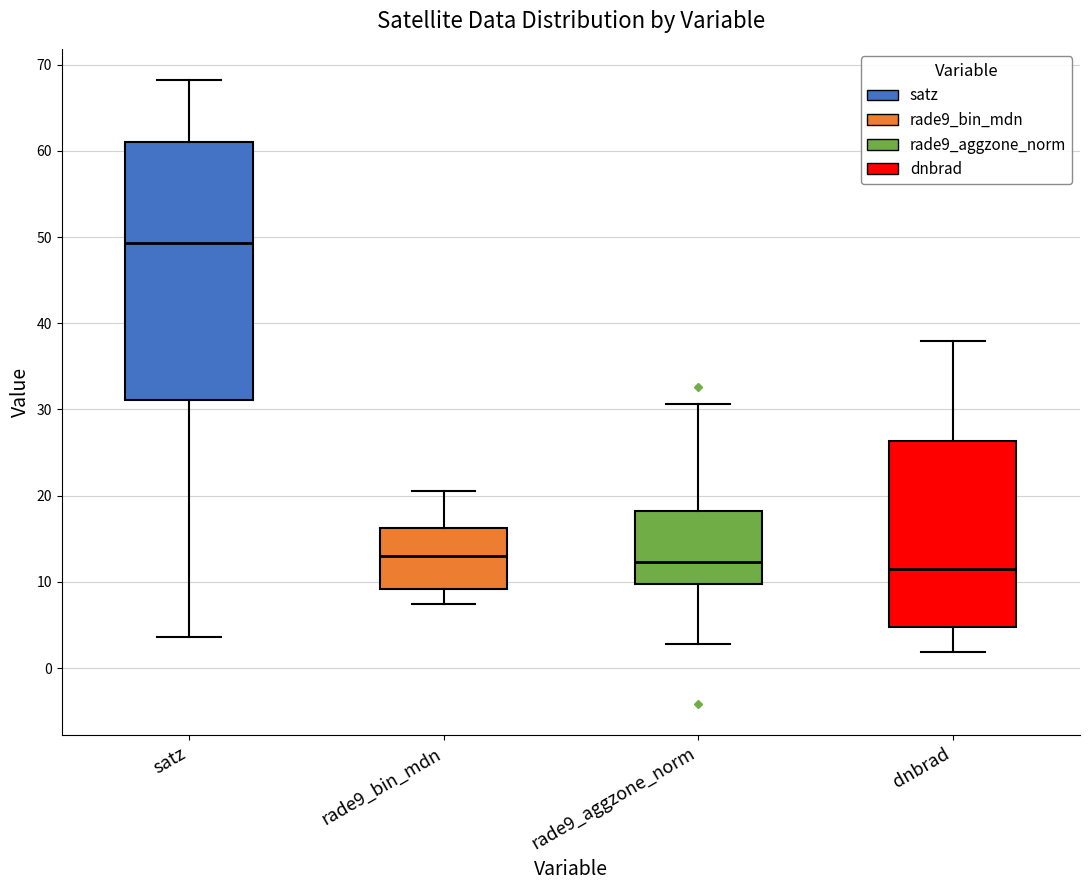

Reading left to right, transcribe this box plot: for each box, give where its median line is, the range the box spans, and where its two whiskers end, as read against the y-axis. The values are not printed on the chart, so give them approximately, as read against the axis.

satz: median 49, box 31 to 61, whiskers 4 to 68
rade9_bin_mdn: median 13, box 9 to 16, whiskers 7 to 21
rade9_aggzone_norm: median 12, box 10 to 18, whiskers 3 to 31
dnbrad: median 11, box 5 to 26, whiskers 2 to 38